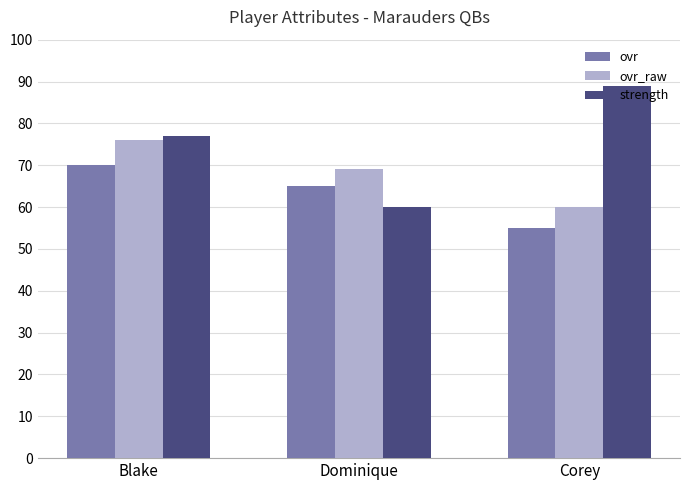

Which series has the largest range (max minus min)?

strength